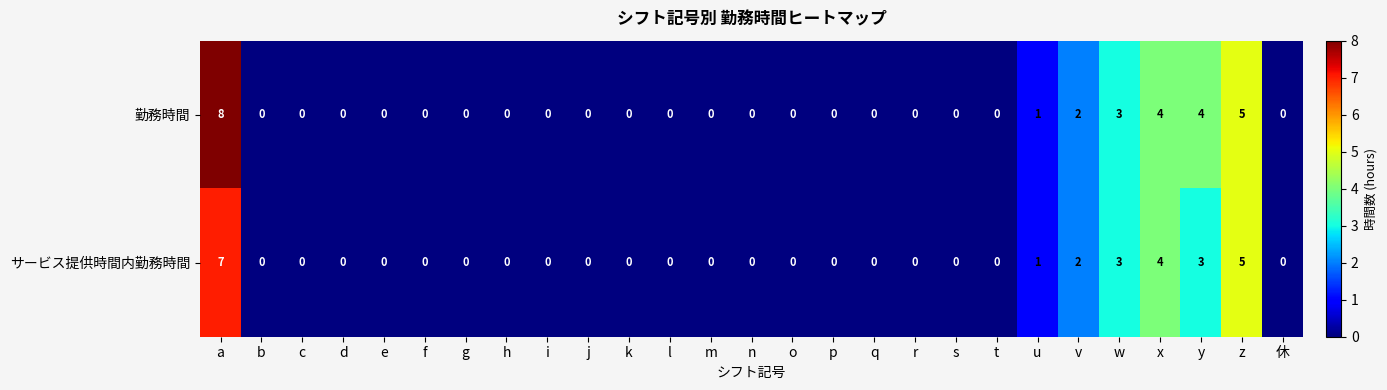

What is the sum of all 勤務時間 values?

27